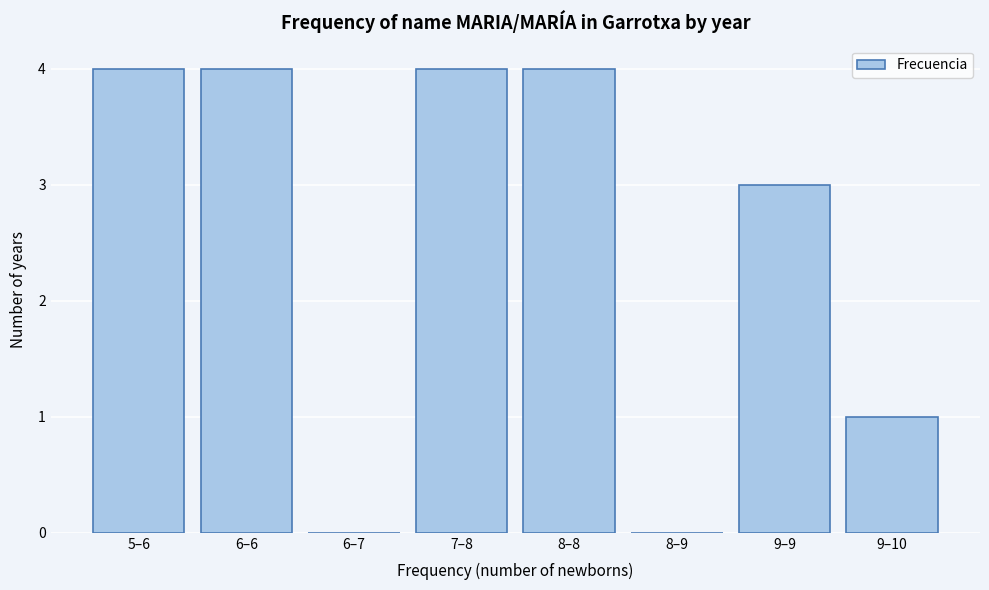

Reading right to left, what are all the values shown in this chart?

9–10=1	9–9=3	8–9=0	8–8=4	7–8=4	6–7=0	6–6=4	5–6=4